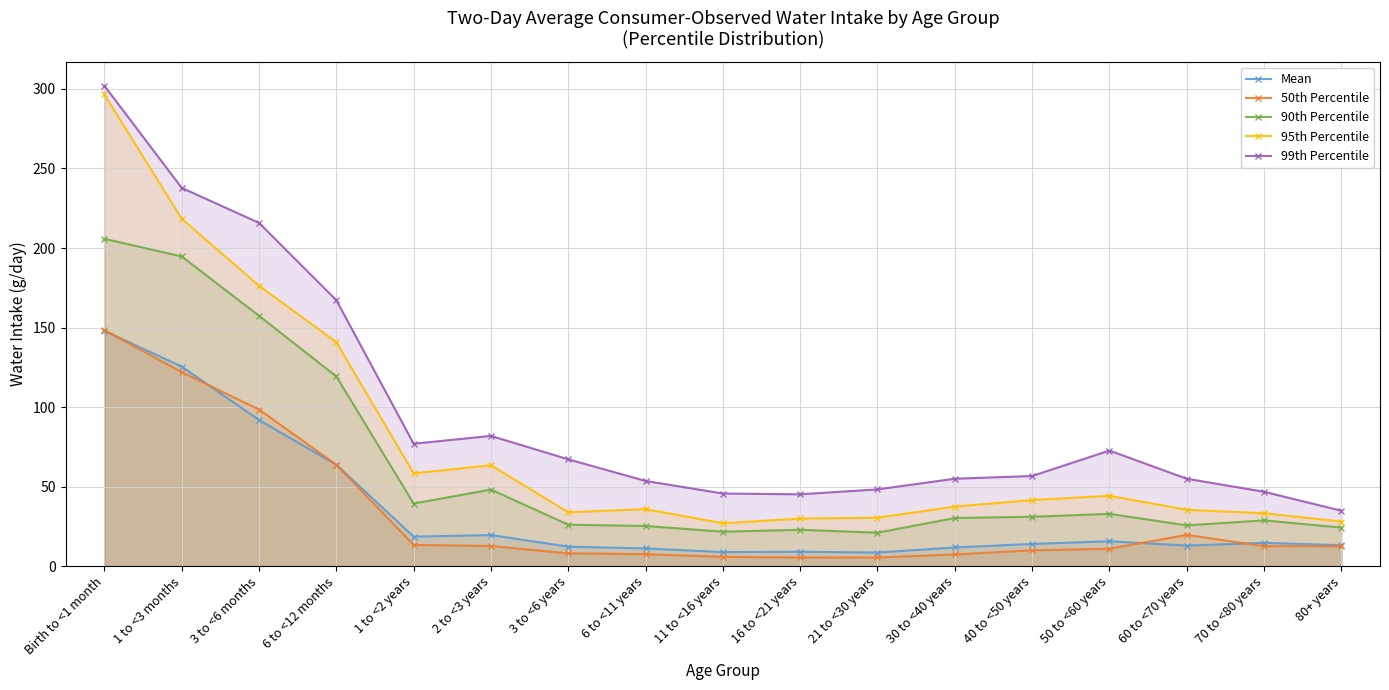

Is it true that 95th Percentile equals 28.1 at 80+ years?

True